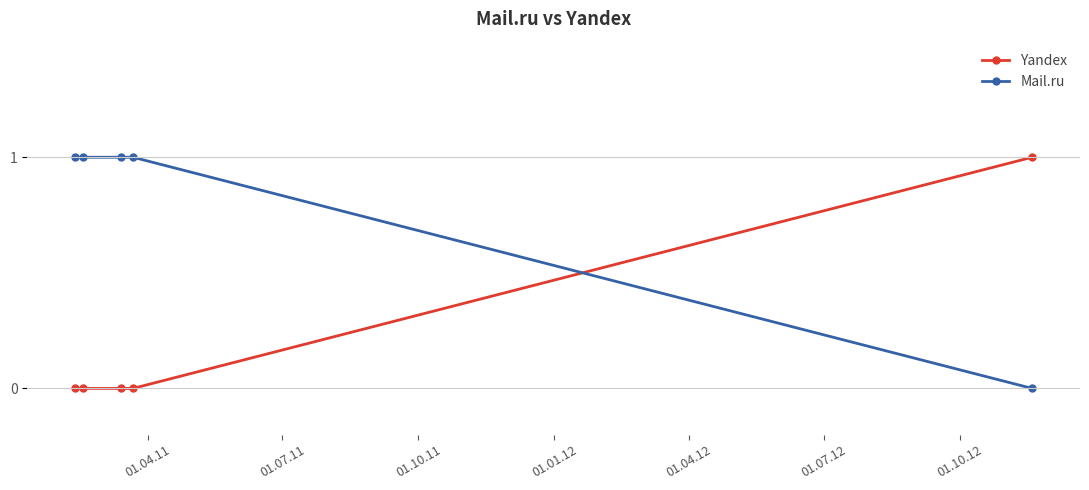

List the series in order of their overall mean, highest first.

Mail.ru, Yandex